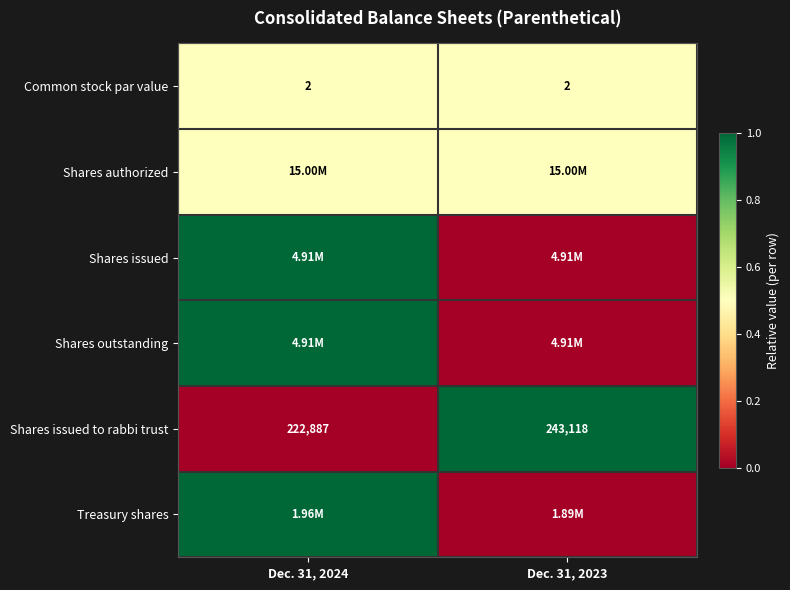

What is the average value of the Shares issued to rabbi trust series?

233002.5